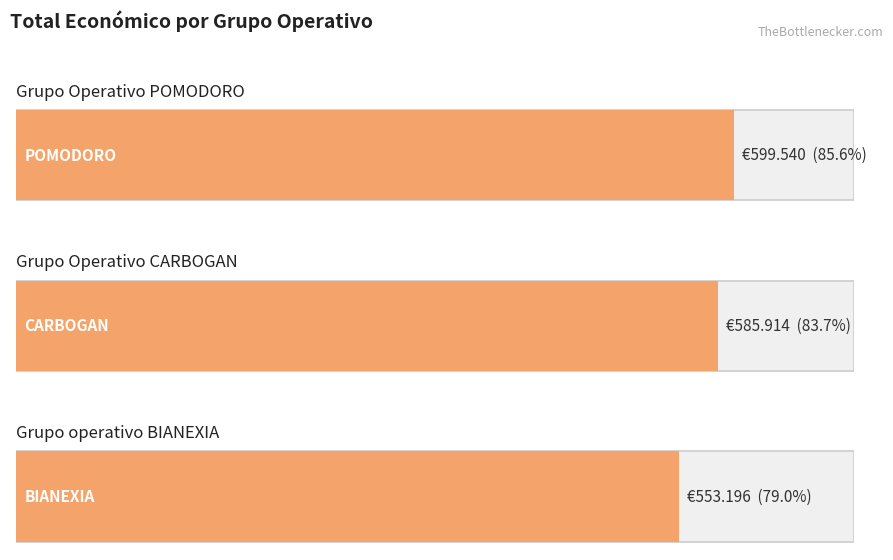

Where does the data first go above 585914?

POMODORO